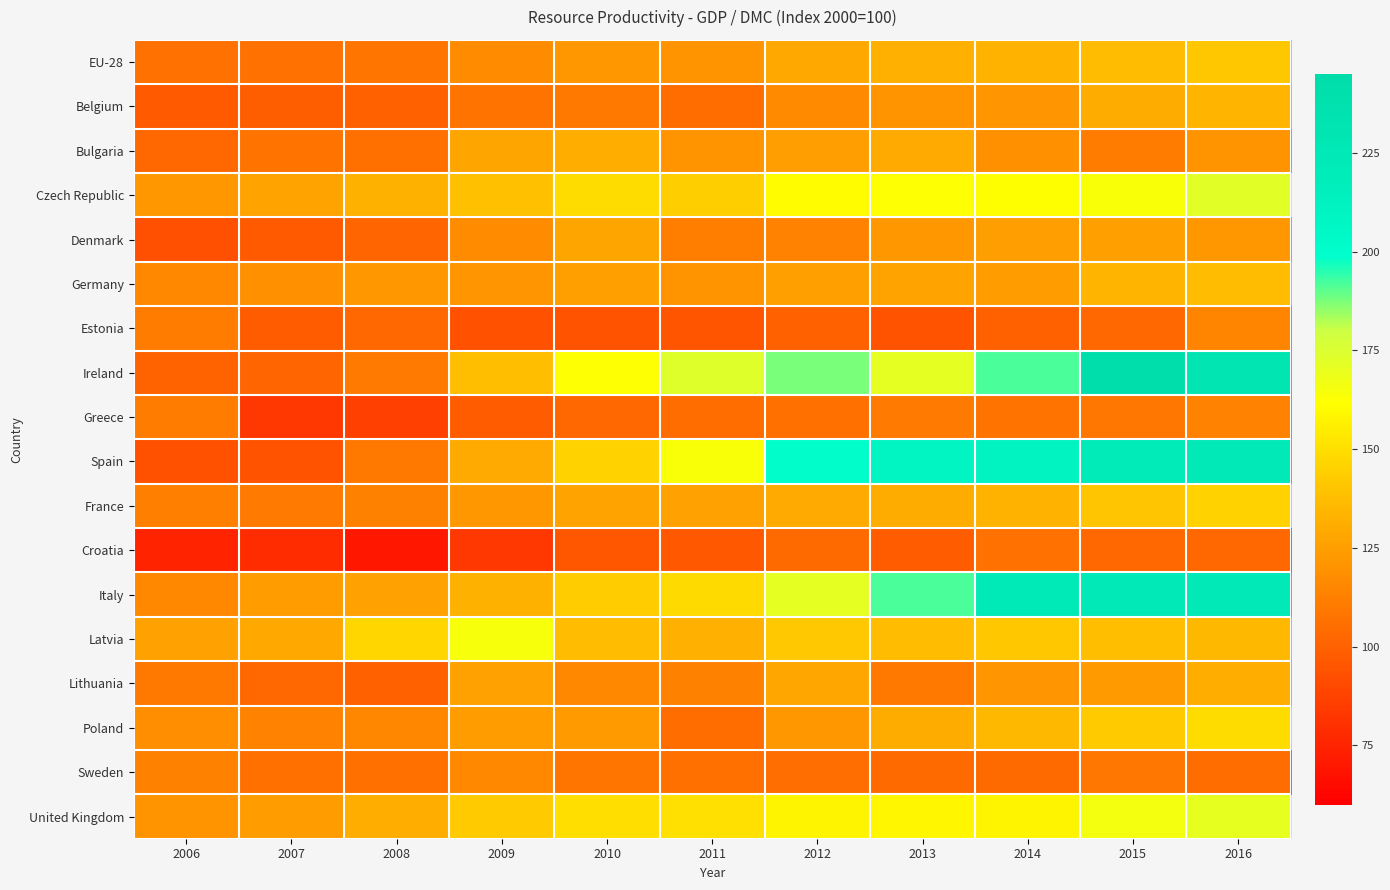

What is the spread (max minus min) of values at 2010?

67.7